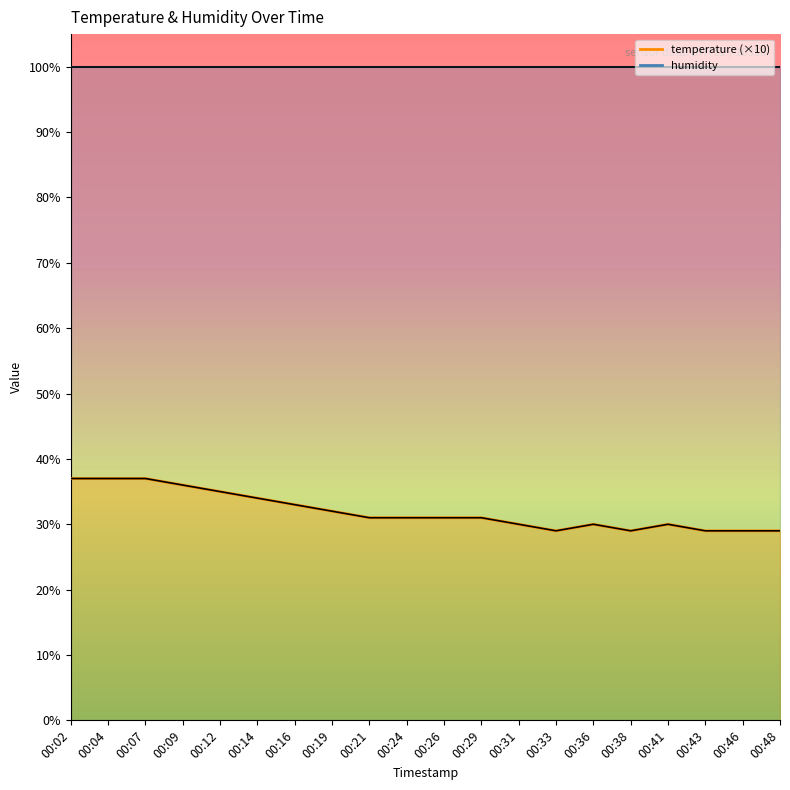

Approximately how many times larger is the value at 00:48 compared to 00:38?

1.0